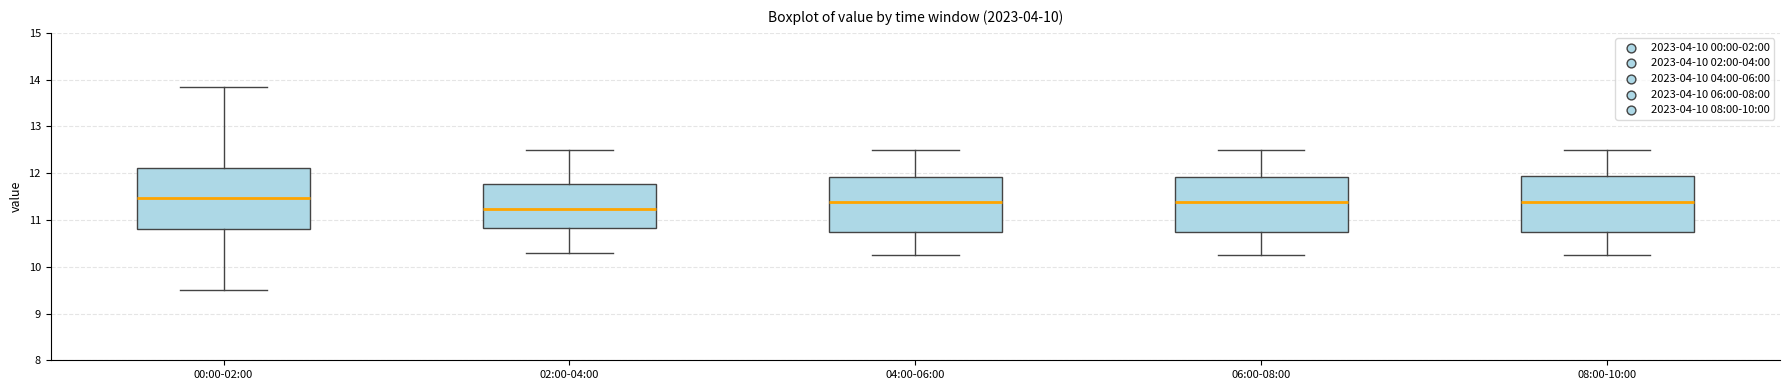

Reading left to right, transcribe this box plot: for each box, give where its median line is, the range the box spans, and where its two whiskers end, as read against the y-axis. The values are not printed on the chart, so give them approximately, as read against the axis.

00:00-02:00: median 11.5, box 10.8 to 12.1, whiskers 9.5 to 13.9
02:00-04:00: median 11.2, box 10.8 to 11.8, whiskers 10.3 to 12.5
04:00-06:00: median 11.4, box 10.7 to 11.9, whiskers 10.3 to 12.5
06:00-08:00: median 11.4, box 10.7 to 11.9, whiskers 10.3 to 12.5
08:00-10:00: median 11.4, box 10.7 to 11.9, whiskers 10.3 to 12.5